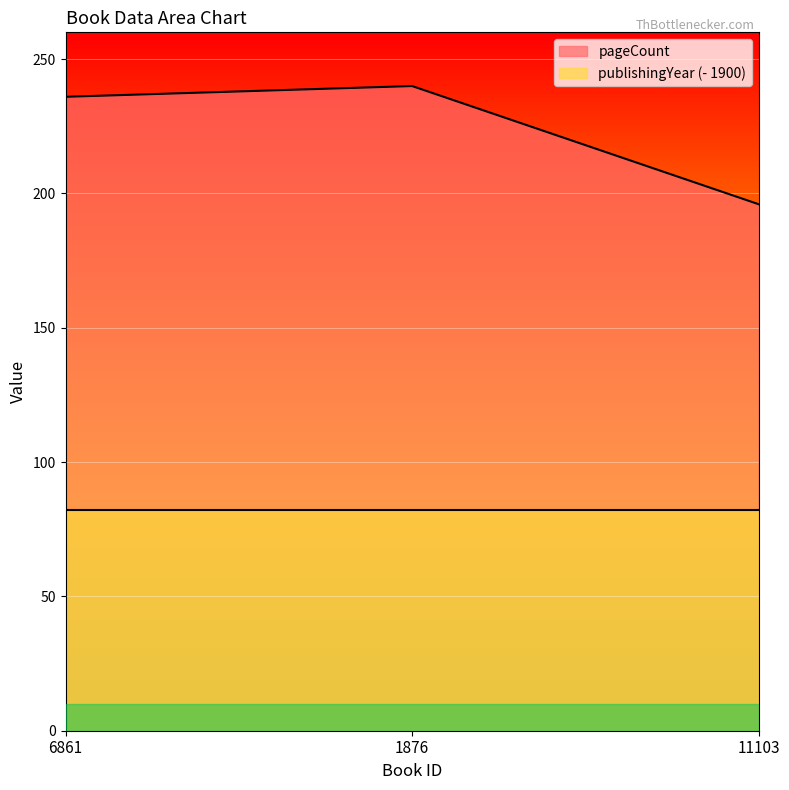

What is the maximum value for pageCount?

240